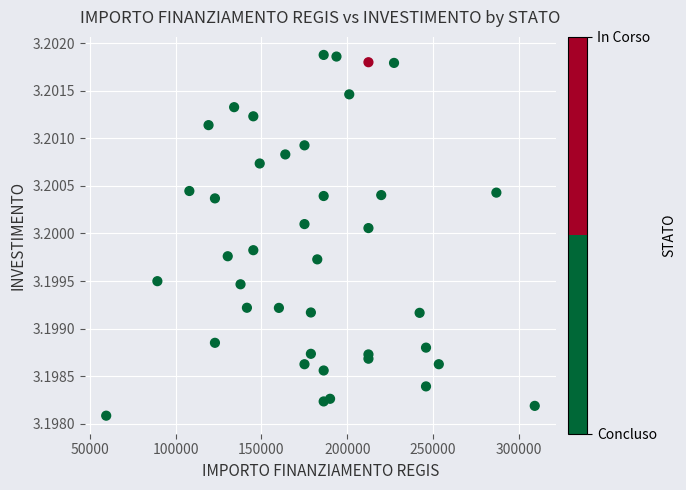

What is the range of X values (max minus min)?

249629.6